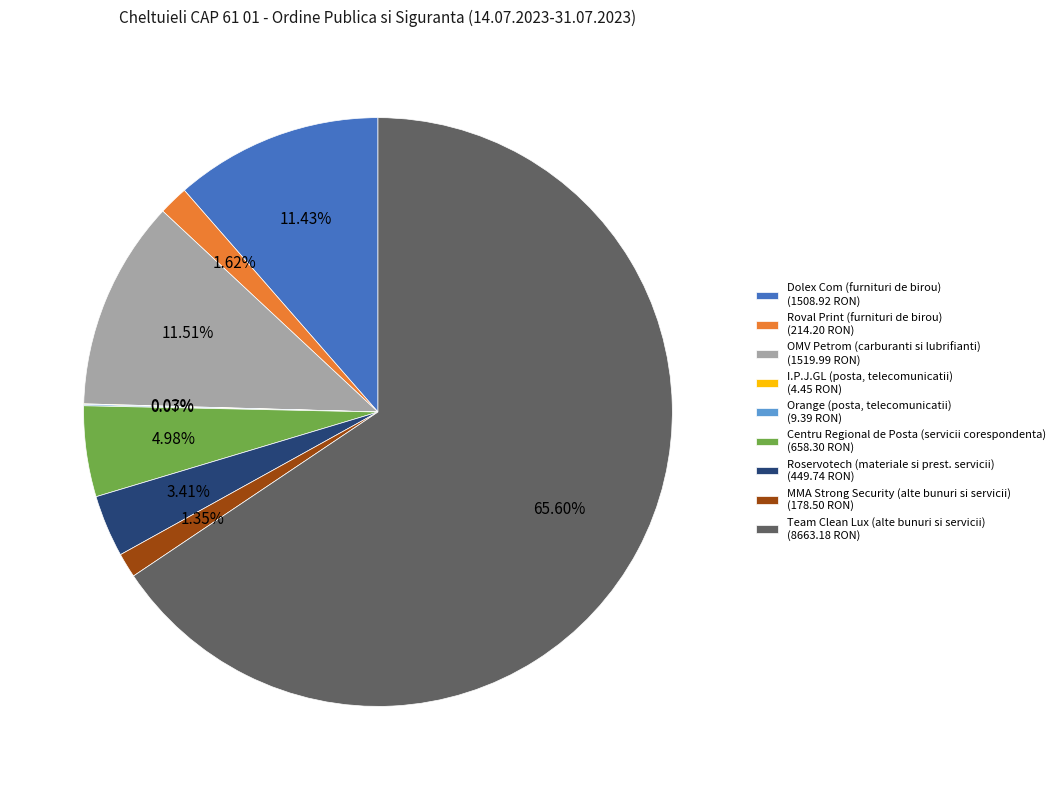

To the nearest percent, what is the average slice percentage?

11%